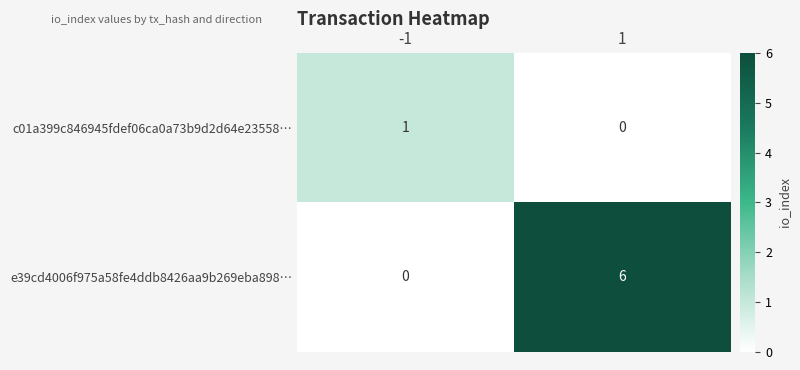

What is the difference between the e39cd4006f975a58fe4ddb8426aa9b269eba898… values at 1 and -1?

6